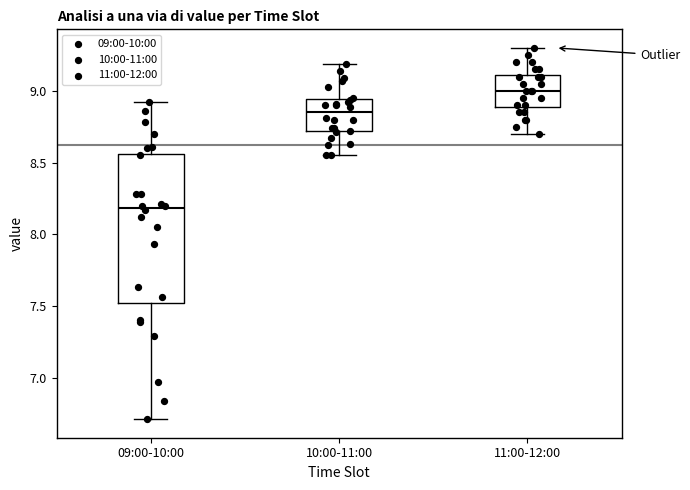

Which box has the lowest median line?

09:00-10:00